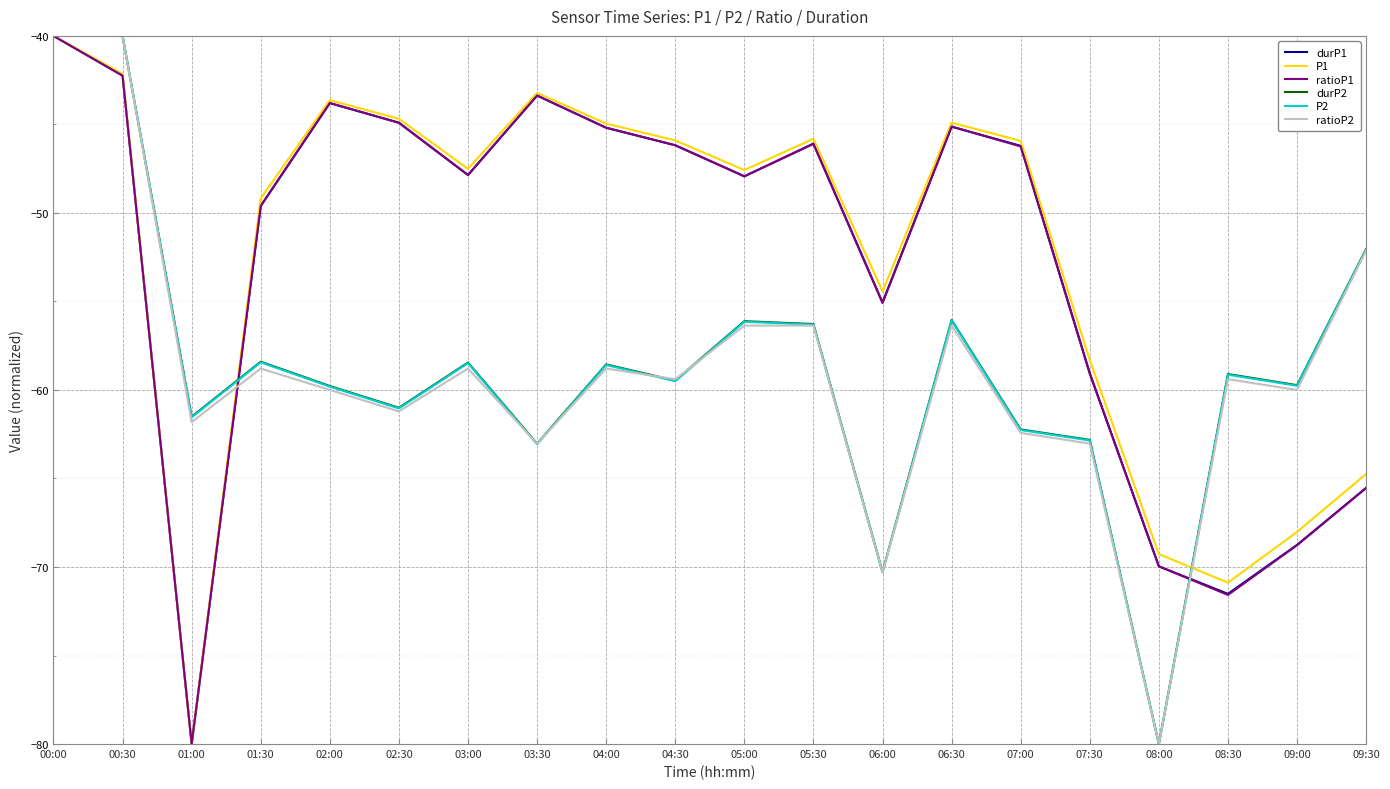

The value of ratioP1 at 03:30 is -43.4. True or false?

True